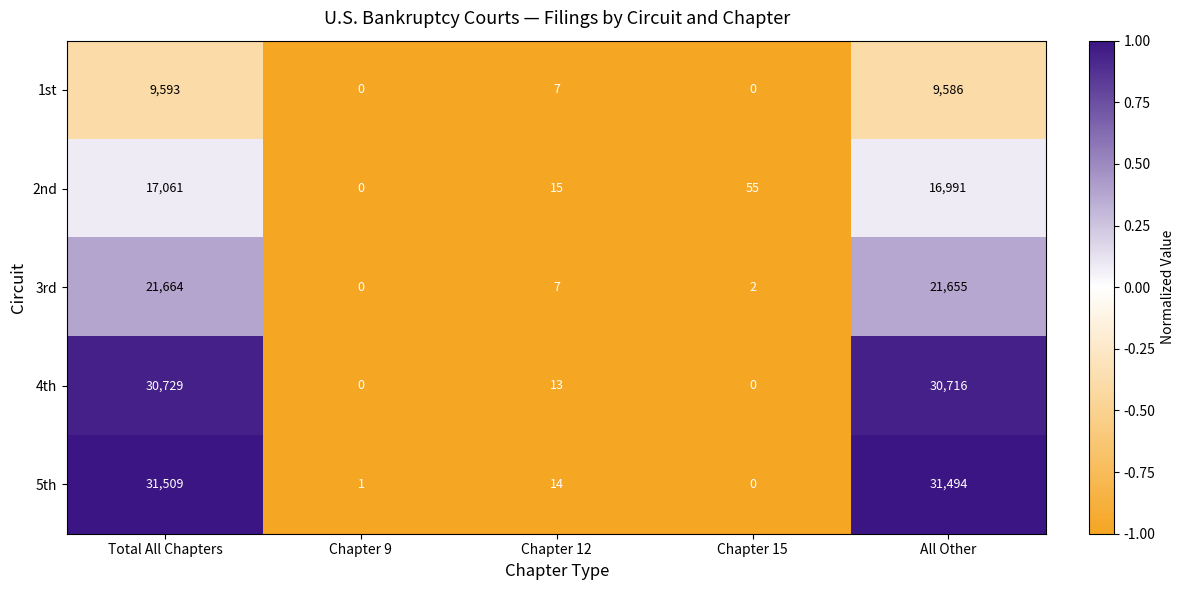

How many positive values does the 3rd series have?

4